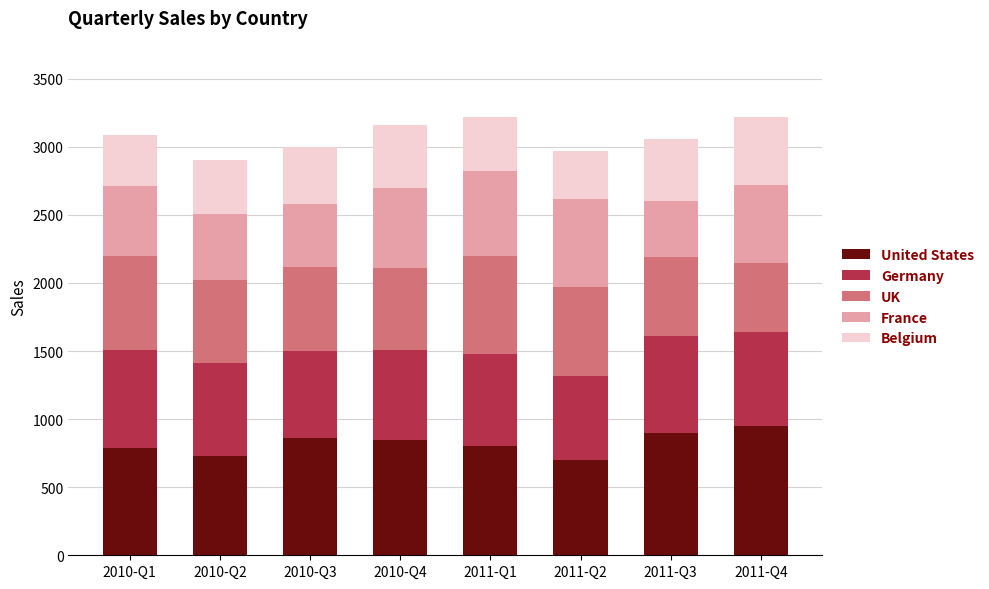

What is the maximum value for United States?

950